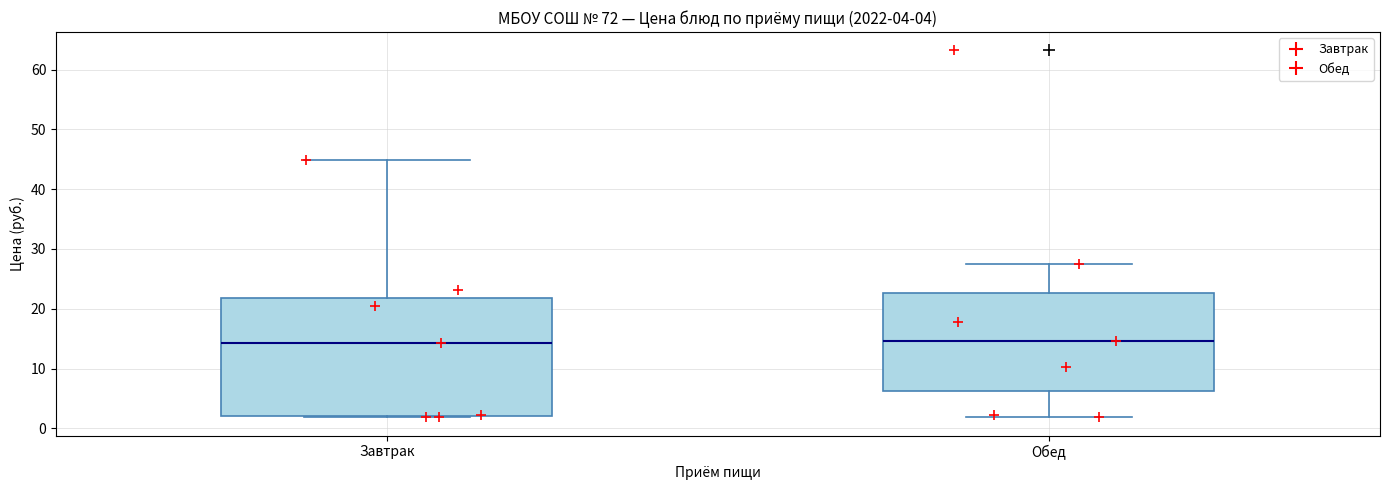

Comparing the boxes themselves (not the whiskers), which one is the tallest?

Завтрак